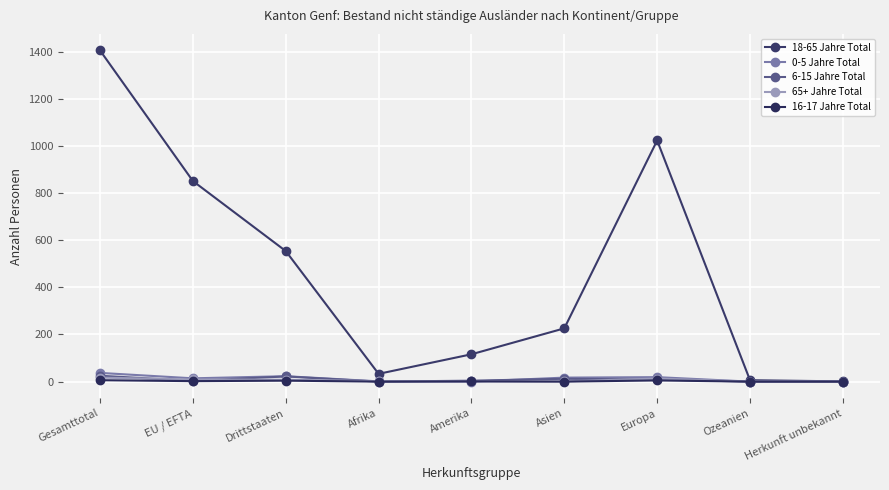

Reading left to right, what are all the values shown in this chart?

18-65 Jahre Total: Gesamttotal=1405	EU / EFTA=851	Drittstaaten=554	Afrika=33	Amerika=116	Asien=226	Europa=1023	Ozeanien=6	Herkunft unbekannt=1
0-5 Jahre Total: Gesamttotal=37	EU / EFTA=14	Drittstaaten=23	Afrika=1	Amerika=0	Asien=17	Europa=19	Ozeanien=0	Herkunft unbekannt=0
6-15 Jahre Total: Gesamttotal=25	EU / EFTA=3	Drittstaaten=22	Afrika=0	Amerika=4	Asien=12	Europa=9	Ozeanien=0	Herkunft unbekannt=0
65+ Jahre Total: Gesamttotal=17	EU / EFTA=9	Drittstaaten=8	Afrika=2	Amerika=1	Asien=1	Europa=13	Ozeanien=0	Herkunft unbekannt=0
16-17 Jahre Total: Gesamttotal=6	EU / EFTA=2	Drittstaaten=4	Afrika=0	Amerika=1	Asien=0	Europa=5	Ozeanien=0	Herkunft unbekannt=0